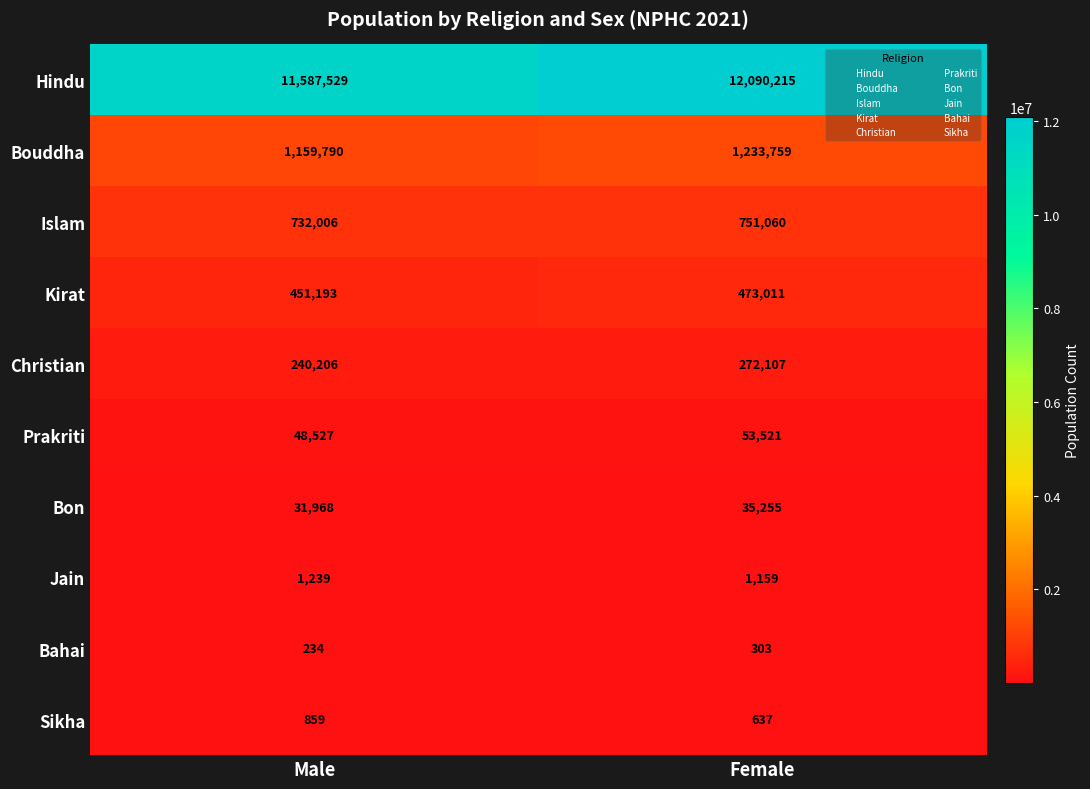

At how many categories does at least one series exceed 11874395?

1